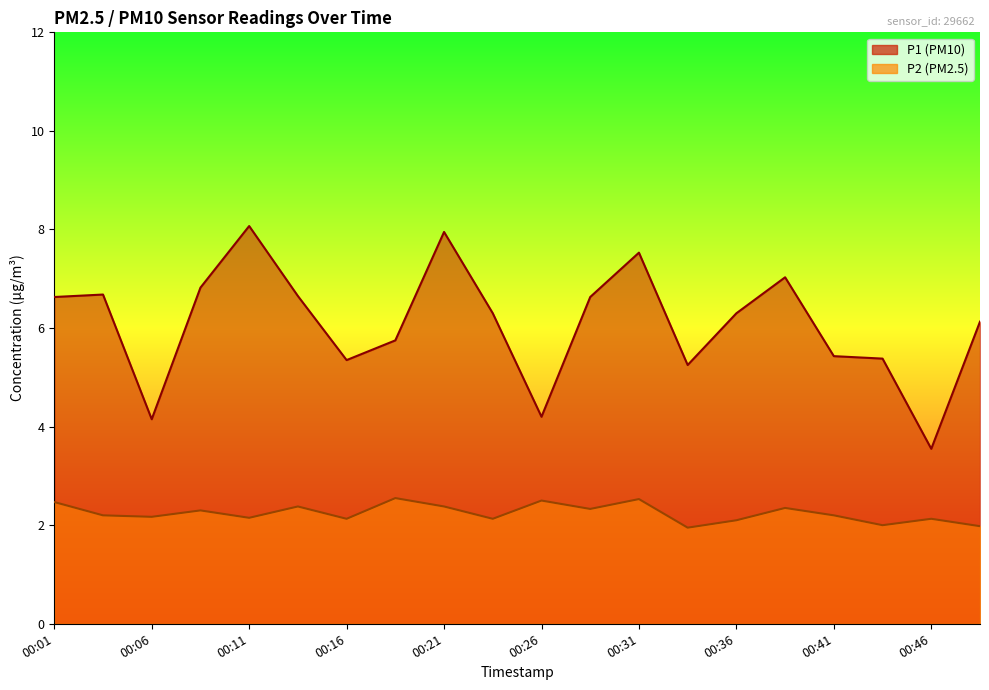

What is the value of the P2 point at the 10th from the left?

2.1